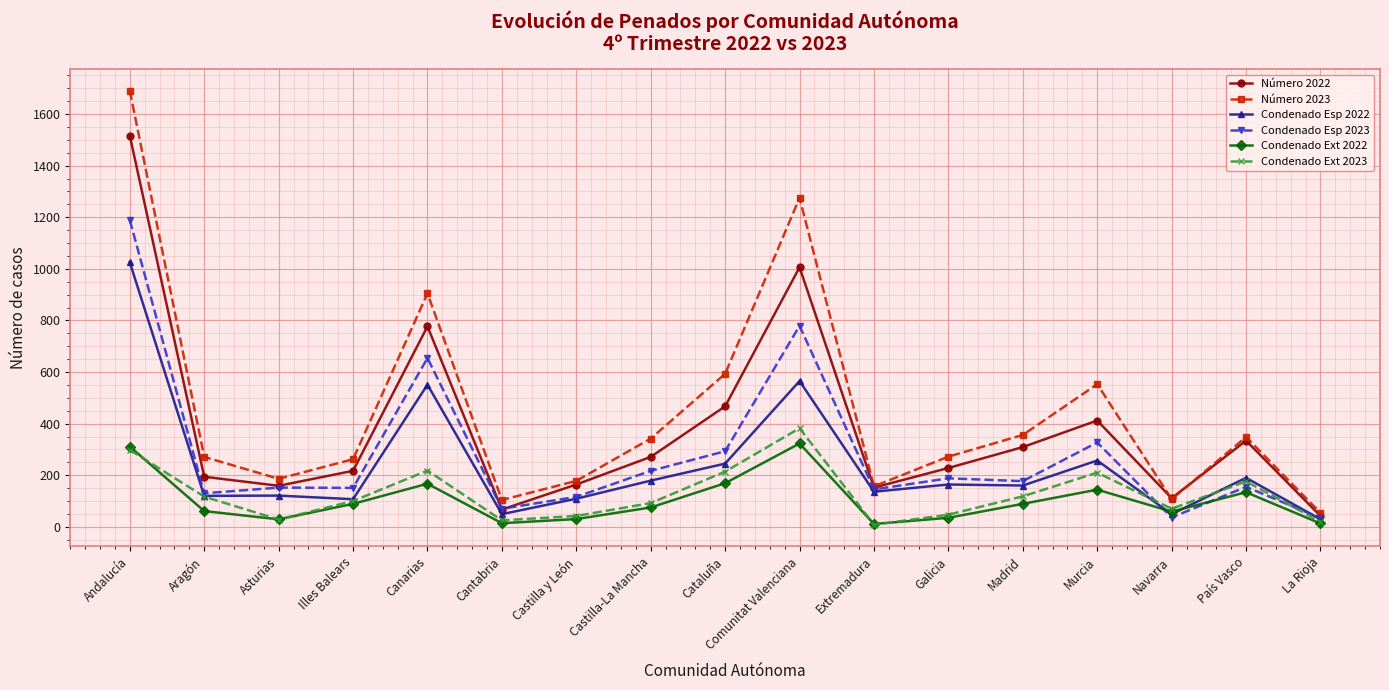

Between Canarias and Galicia, which series saw the biggest shift?

Número 2023